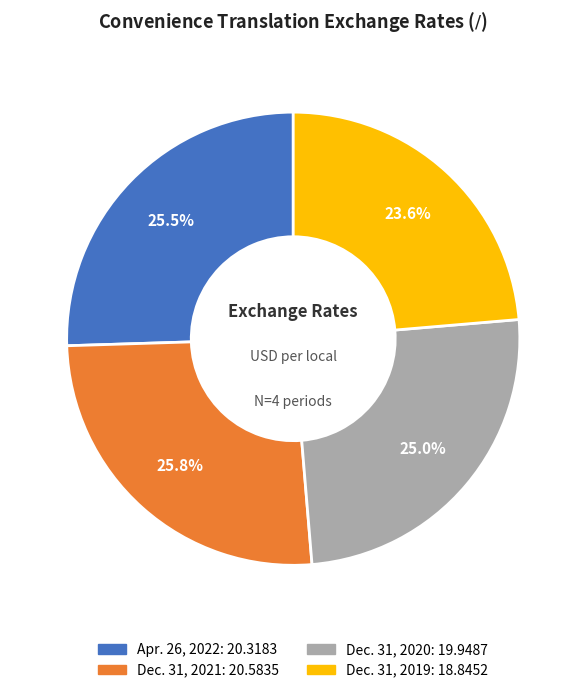

Approximately how many times larger is the value at Dec. 31, 2021 compared to Apr. 26, 2022?

1.0